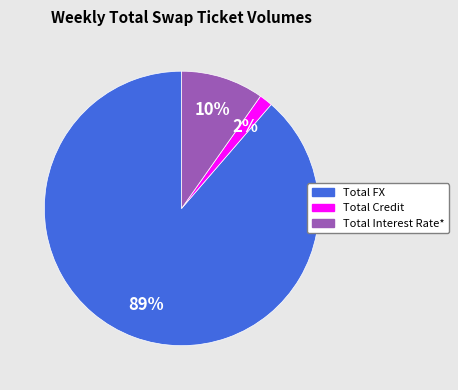

What percentage is the Total Credit slice, to the nearest percent?

2%